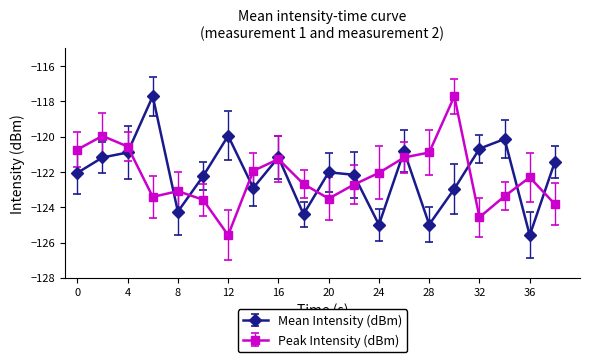

What is the smallest value displayed?

-125.6